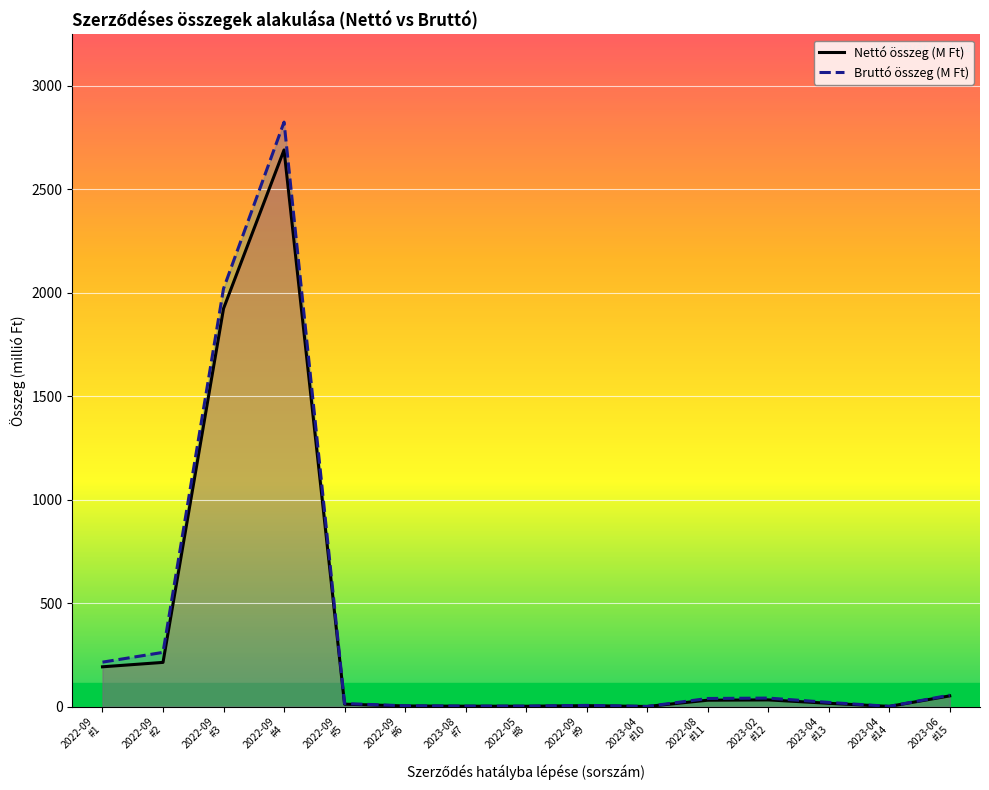

What is the label of the 2nd point from the right?

2023-04
#14